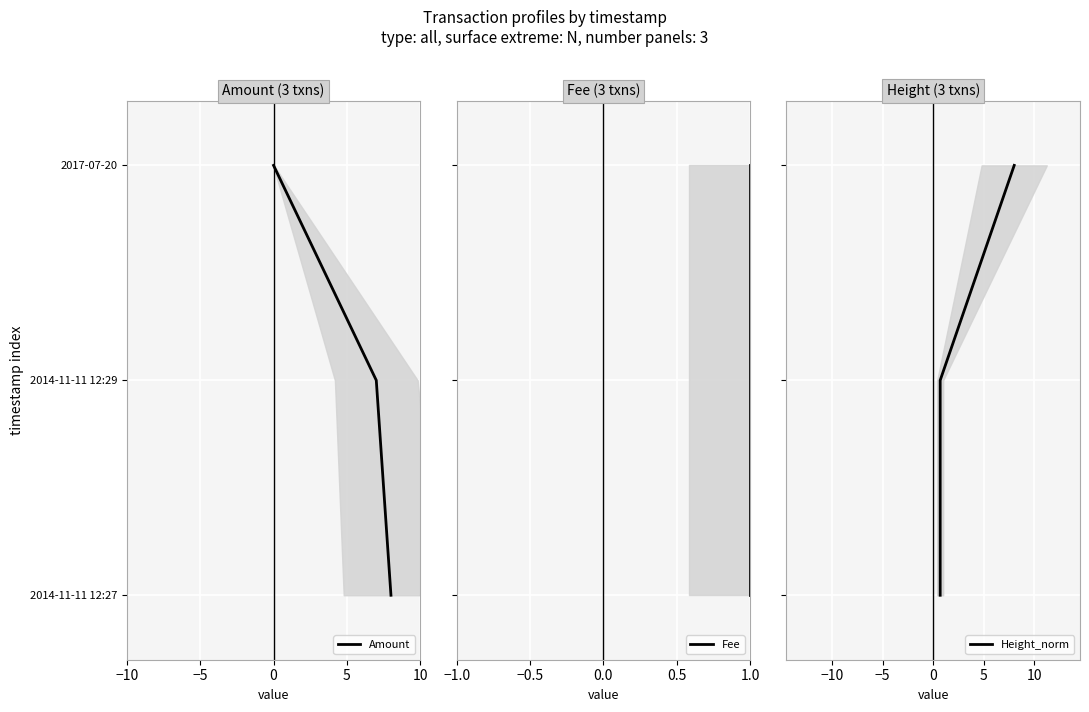

How many series are shown in this chart?

3